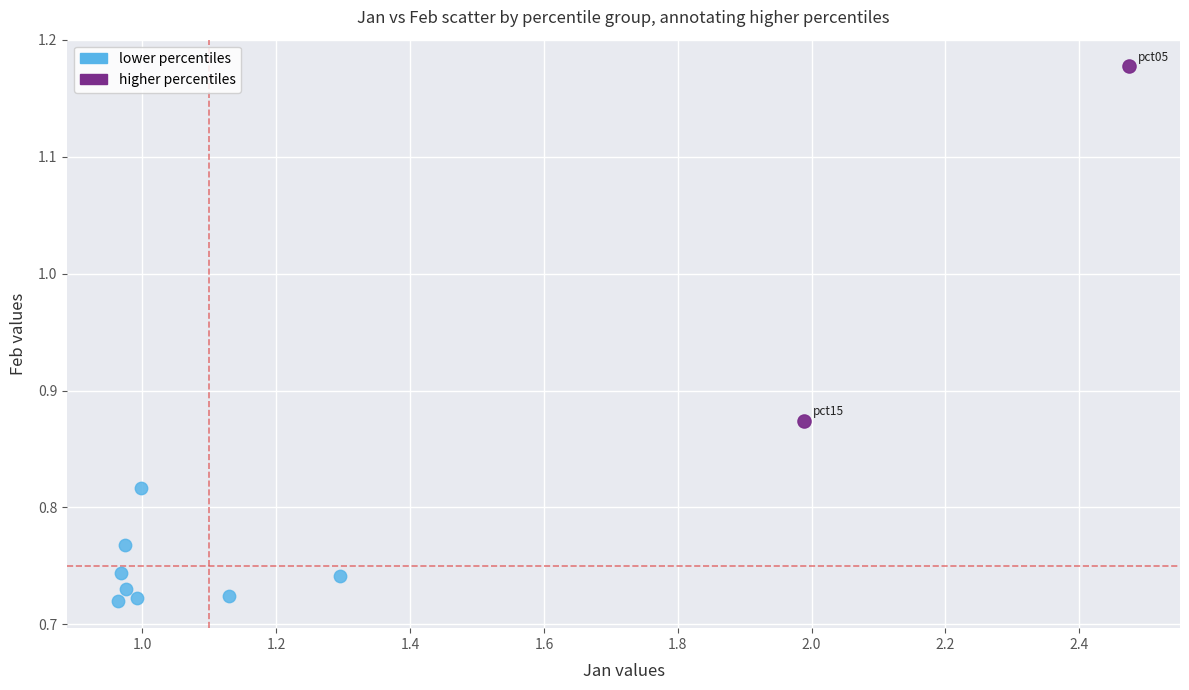

Which series reaches the minimum Y coordinate?

lower percentiles